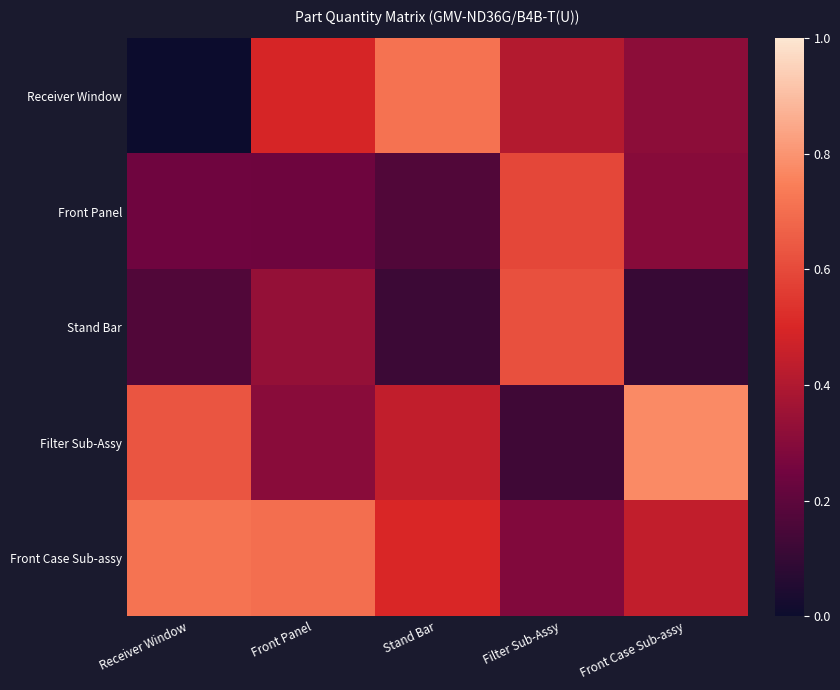

List the series in order of their peak value, lowest first.

Front Panel, Stand Bar, Receiver Window, Front Case Sub-assy, Filter Sub-Assy